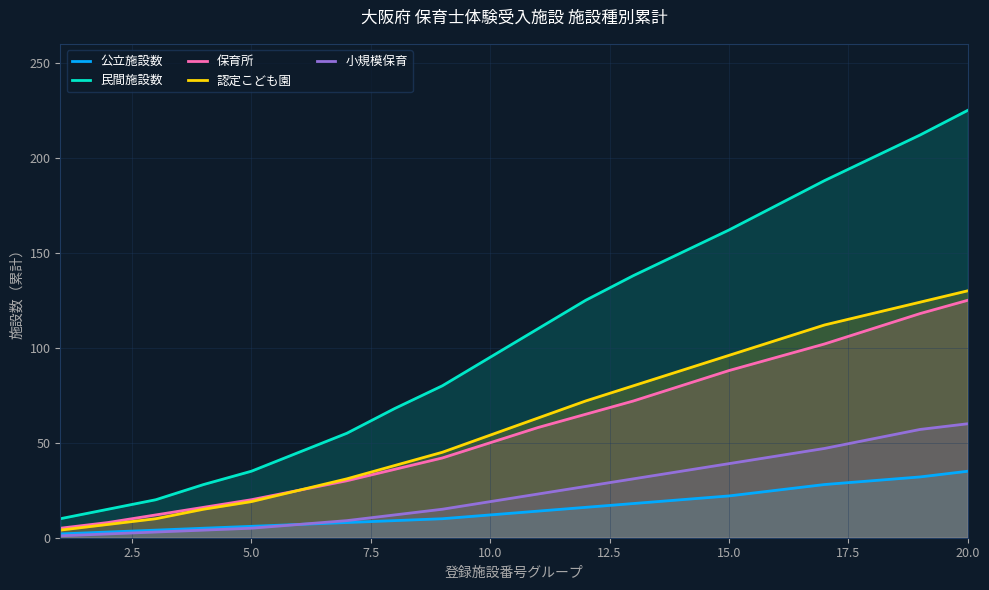

What are all the series names shown in the legend?

公立施設数, 民間施設数, 保育所, 認定こども園, 小規模保育